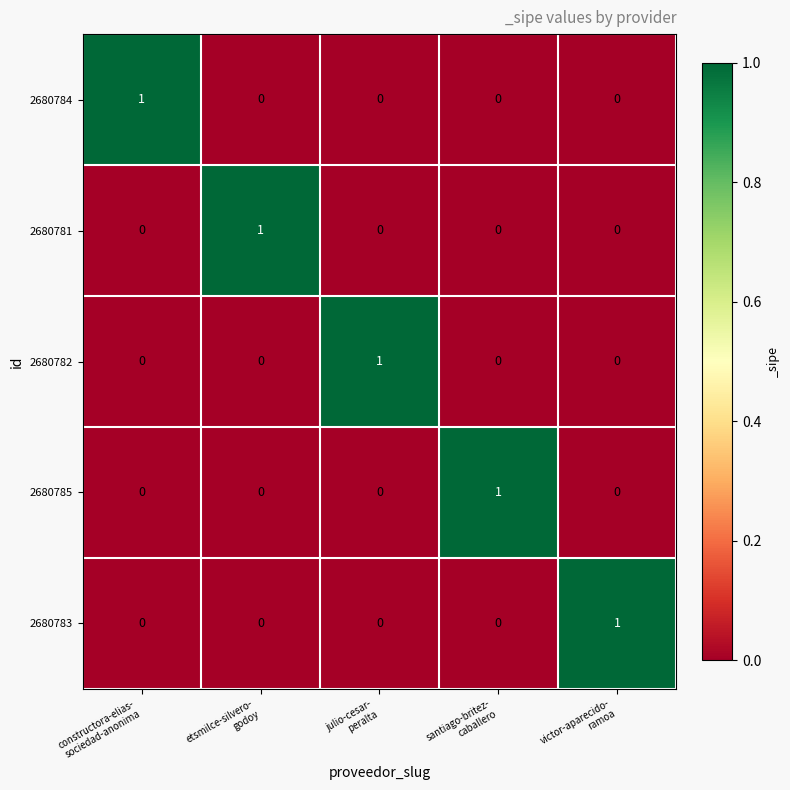

At how many categories does at least one series exceed 0?

5